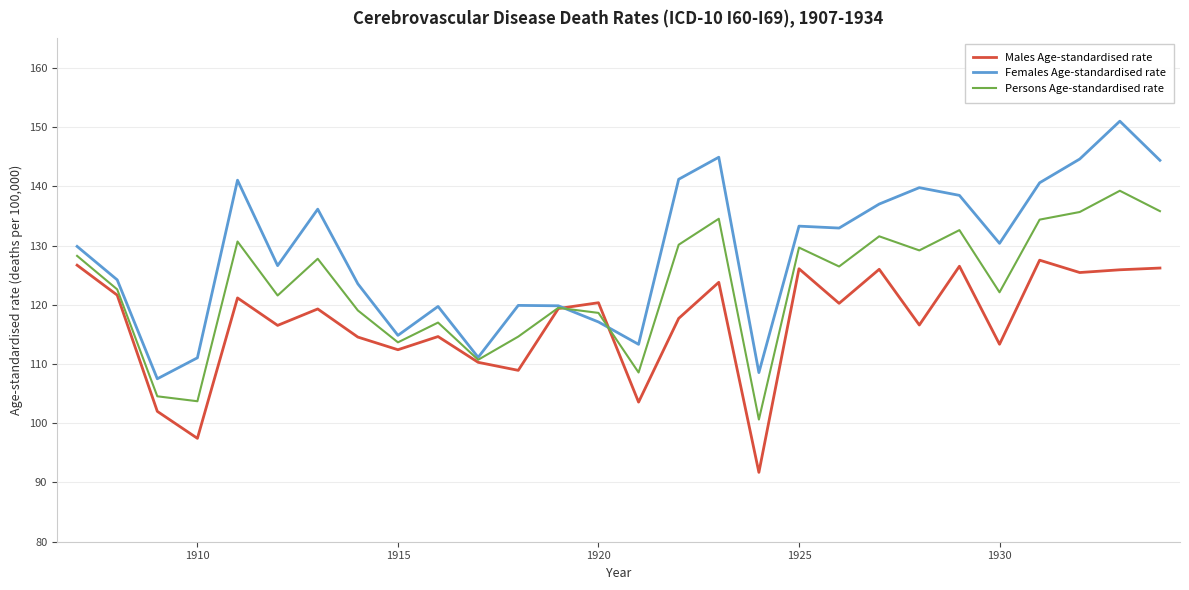

How many lines are shown in the chart?

3